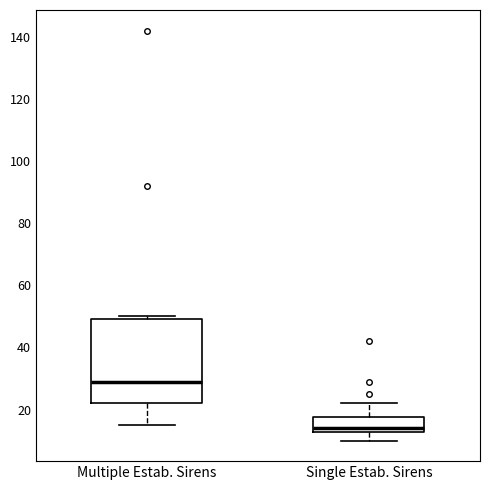

Reading left to right, transcribe this box plot: for each box, give where its median line is, the range the box spans, and where its two whiskers end, as read against the y-axis. The values are not printed on the chart, so give them approximately, as read against the axis.

Multiple Estab. Sirens: median 30, box 22 to 50, whiskers 16 to 50 (just above the box's upper edge)
Single Estab. Sirens: median 14, box 12 to 18, whiskers 10 to 22